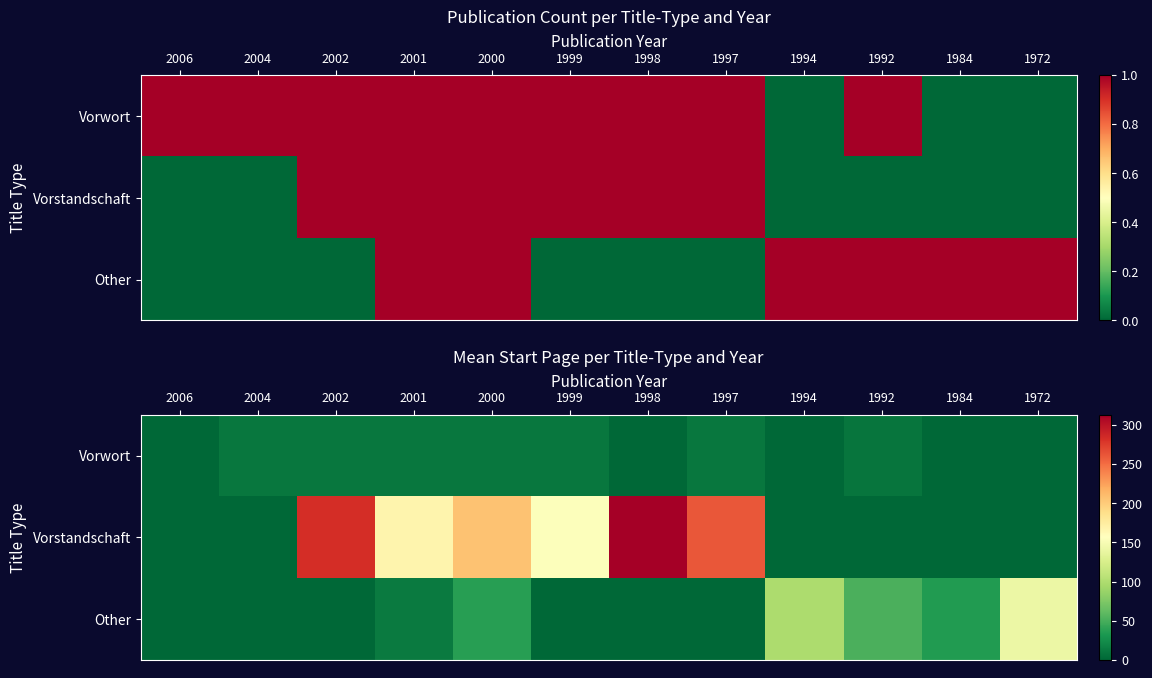

What is the difference between the second highest and minimum values in the Other series?

99